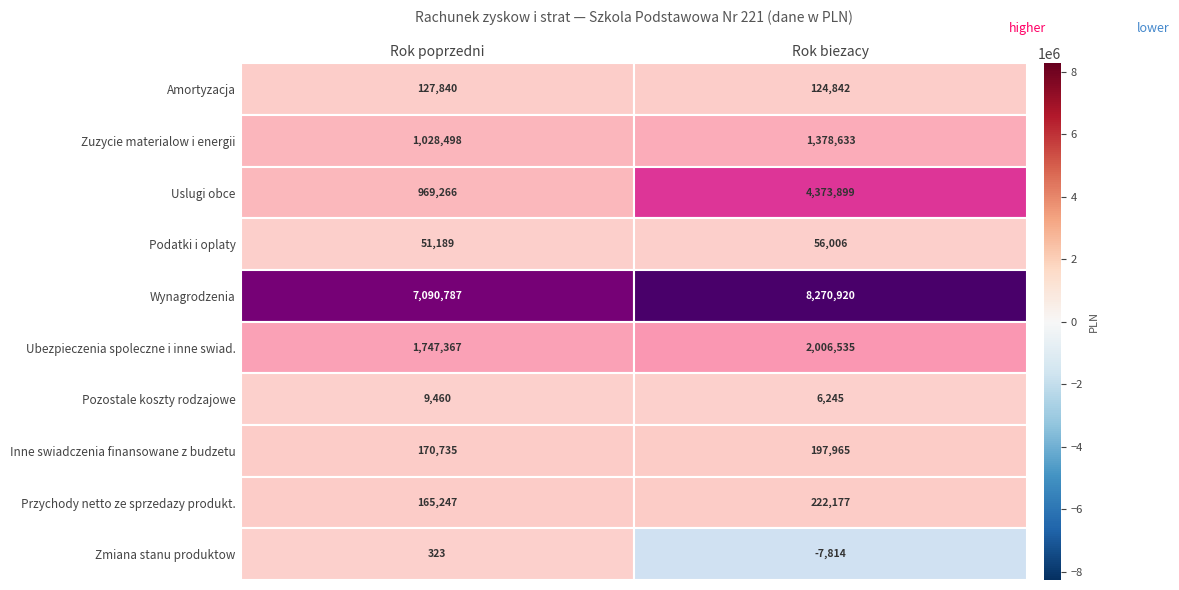

Which series has the largest total across all categories?

Wynagrodzenia